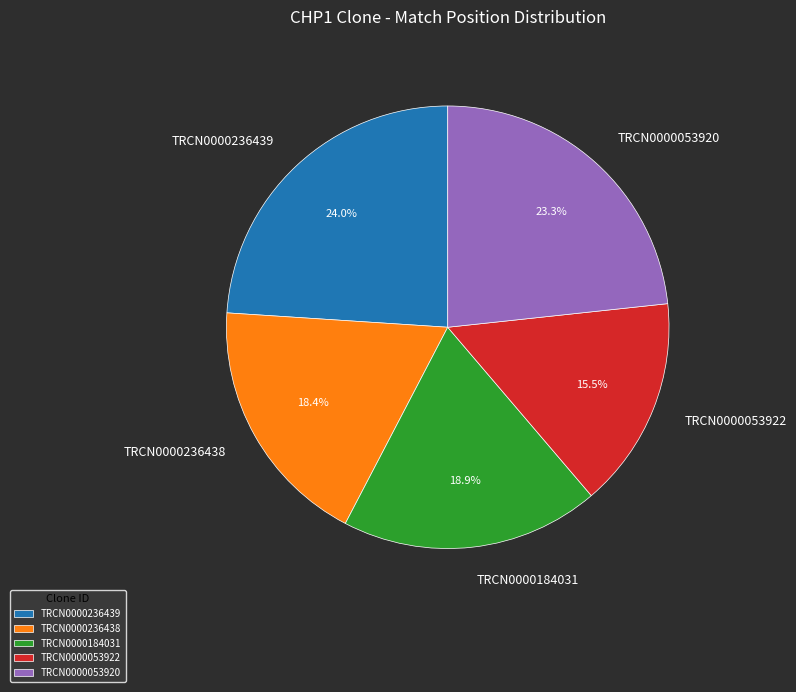

What is the ratio of the value at TRCN0000053920 to the value at TRCN0000236438?

1.3